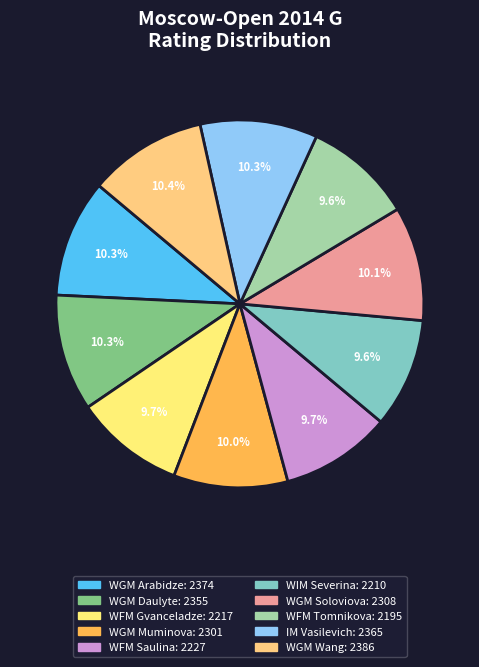

True or false: WGM Muminova accounts for 17% of the total.

False